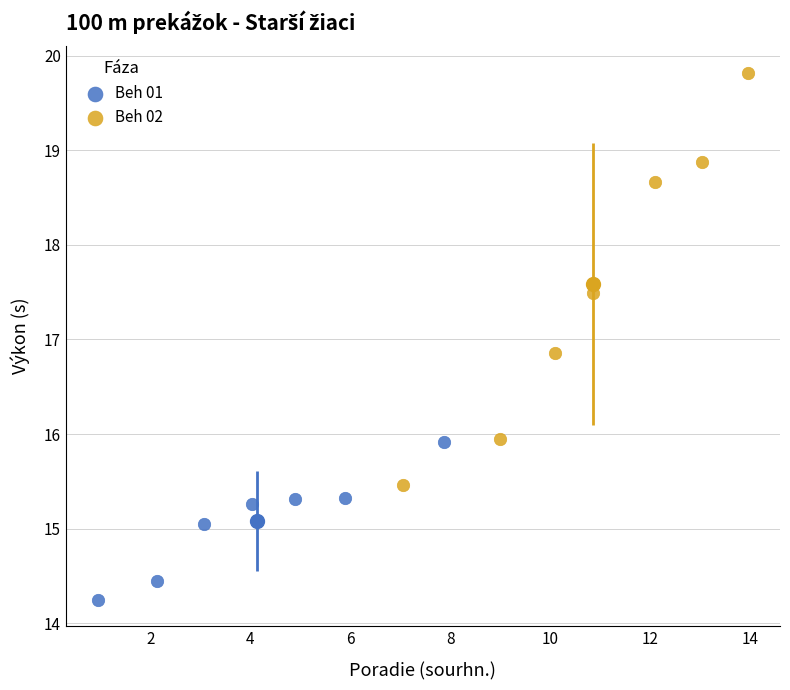

Which series reaches the minimum Y coordinate?

Beh 01